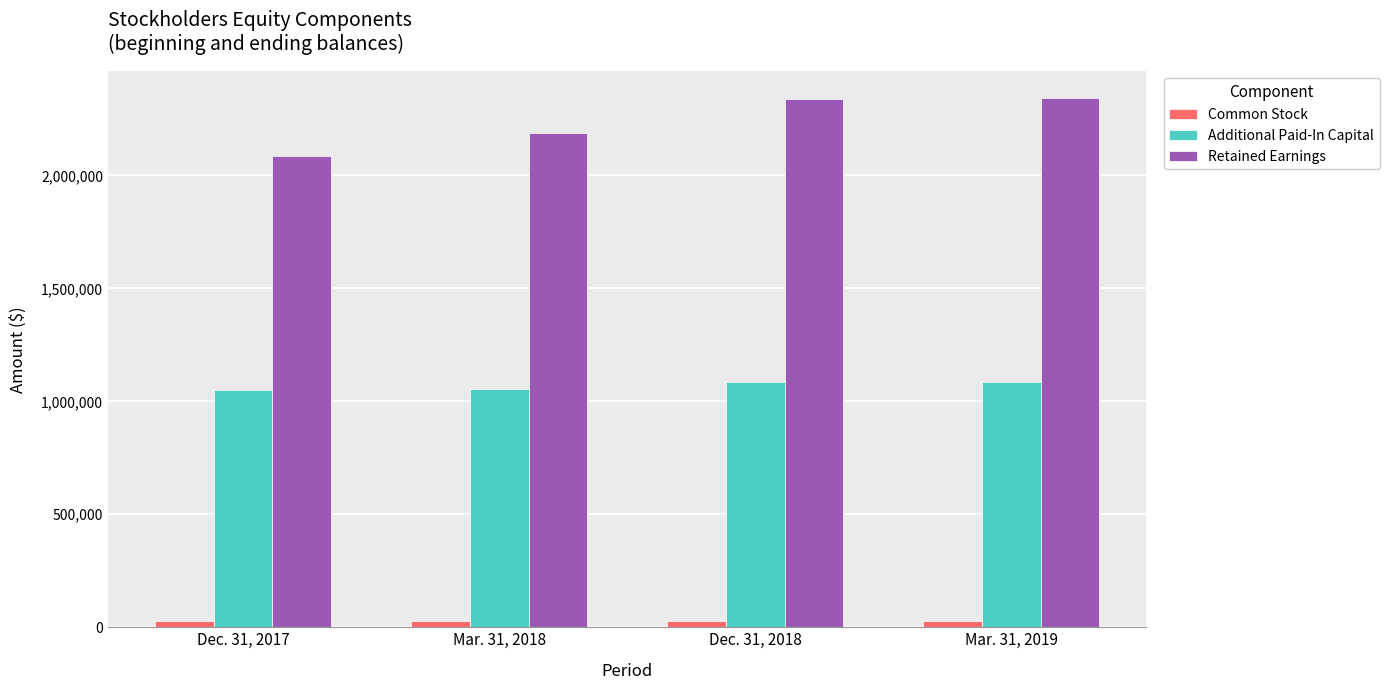

What is the total value across all series at Dec. 31, 2017?

3164413